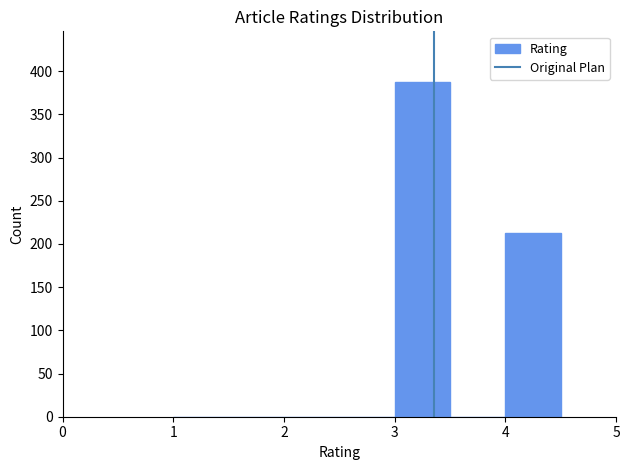

Reading left to right, list every bar in this chart as the range it spans on the x-axis followed by its height. The values are not printed on the chart, so give them approximately, as read against the axis.

1.0 to 1.5: 0
1.5 to 2.0: 0
2.0 to 2.5: 0
2.5 to 3.0: 0
3.0 to 3.5: 390
3.5 to 4.0: 0
4.0 to 4.5: 215